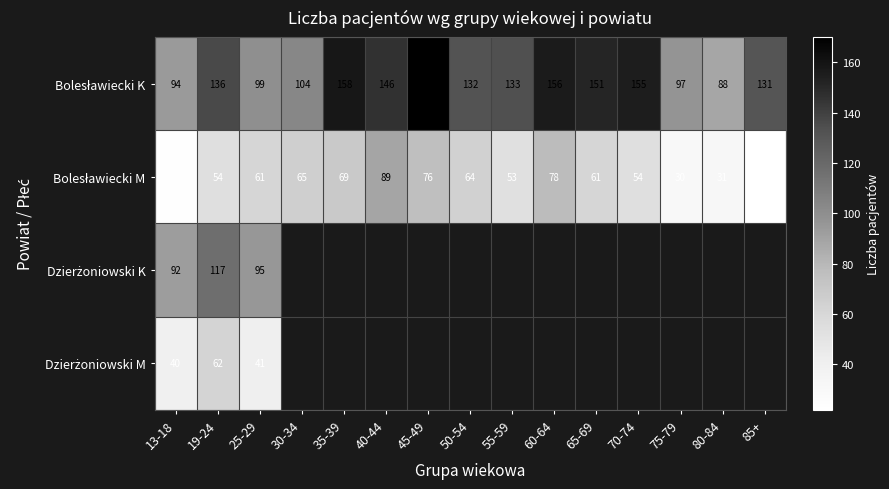

Between 60-64 and 50-54, which is larger?

60-64